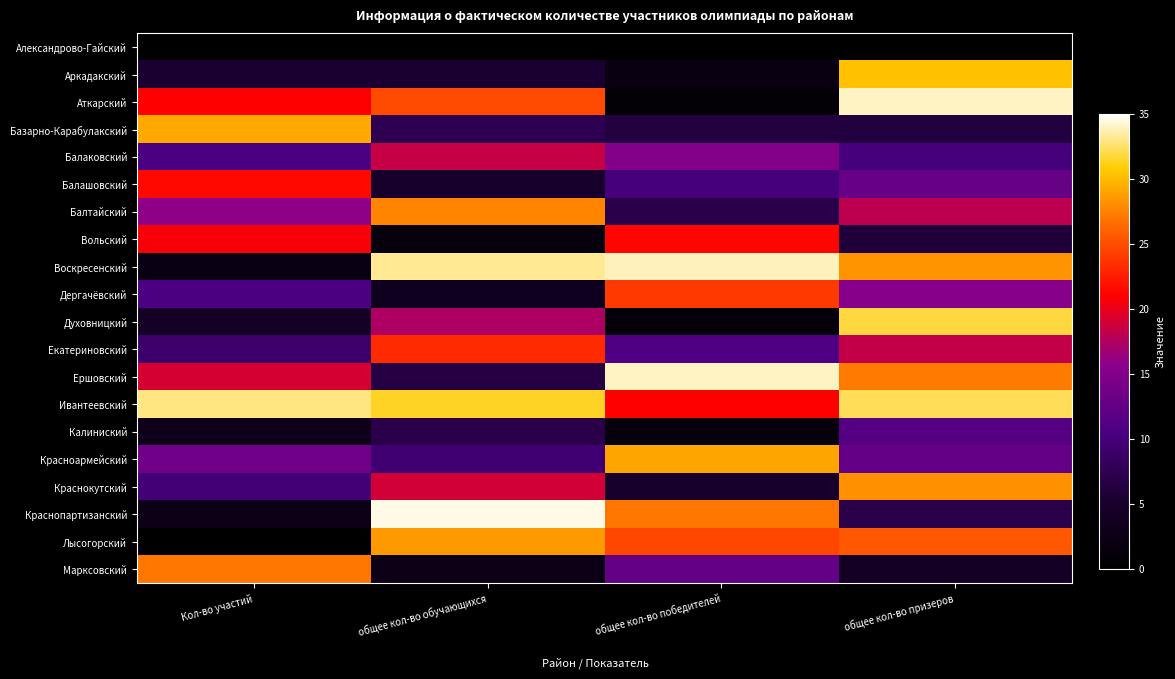

How many distinct data groups are displayed?

20